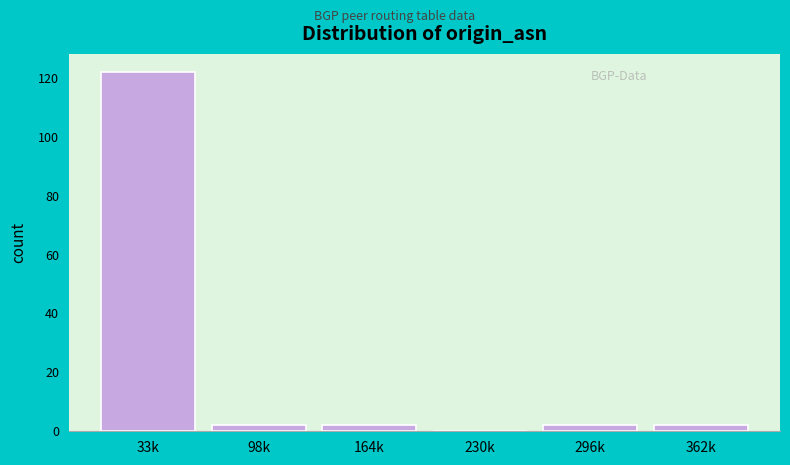

Is it true that the value at 230k is 0?

True